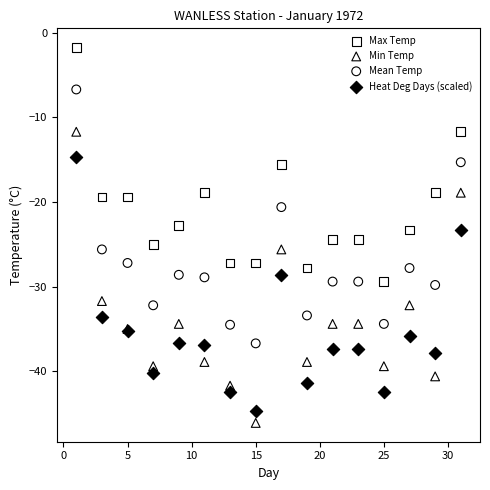

What is the X range (max minus min) for the scatter plot?

30.0